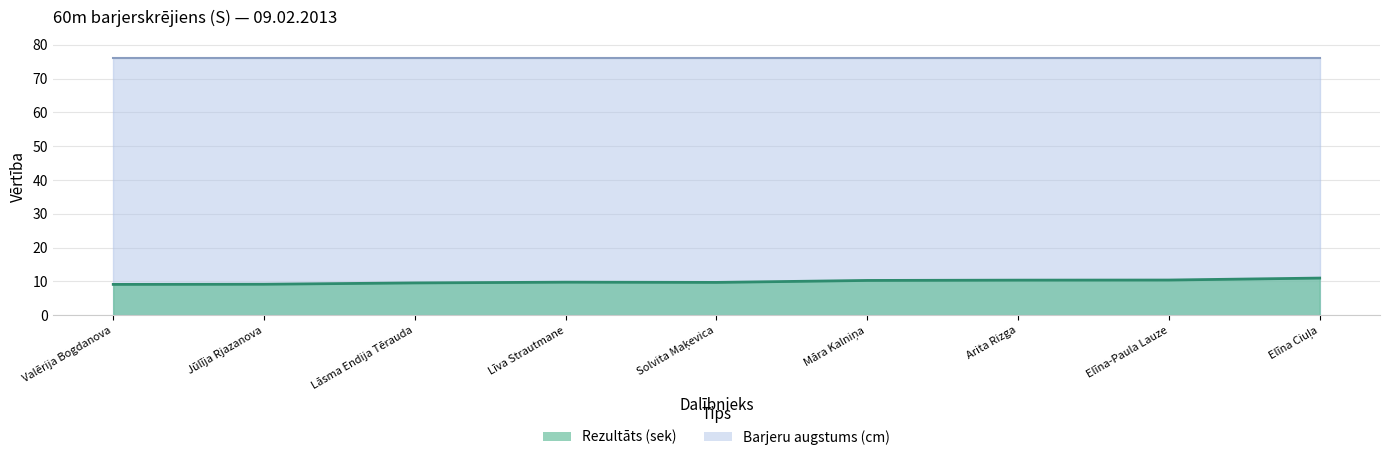

Where is the first local maximum?

Līva Strautmane